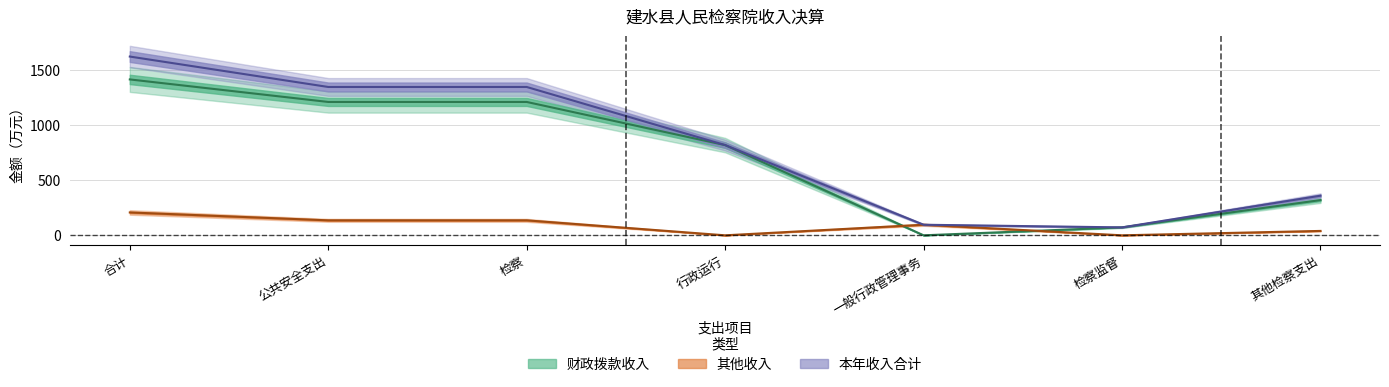

What is the total value across all series at 检察?

2694.2